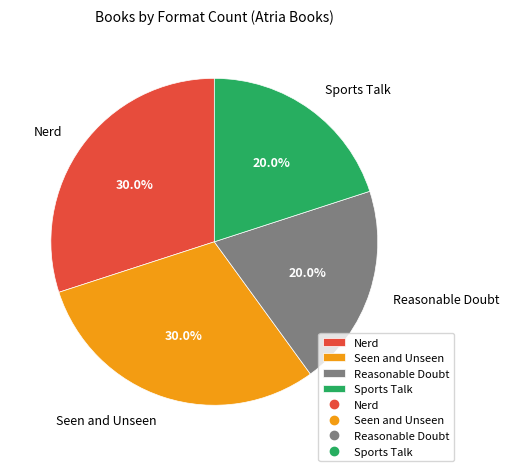

What percentage do Seen and Unseen and Reasonable Doubt together represent?

50.0%